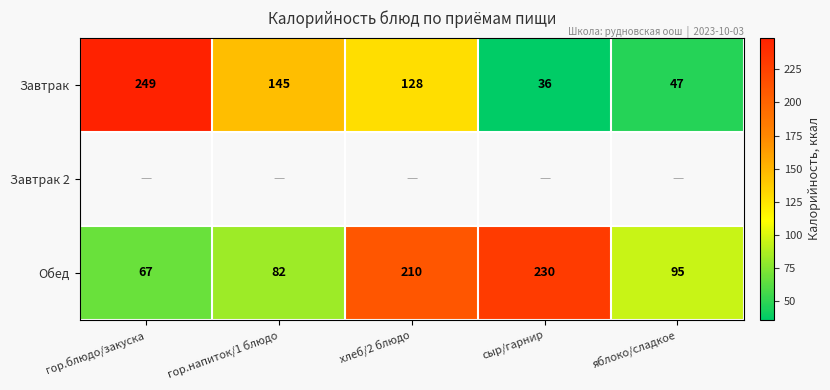

Rank the categories by Завтрак value from lowest to highest.

сыр/гарнир, яблоко/сладкое, хлеб/2 блюдо, гор.напиток/1 блюдо, гор.блюдо/закуска